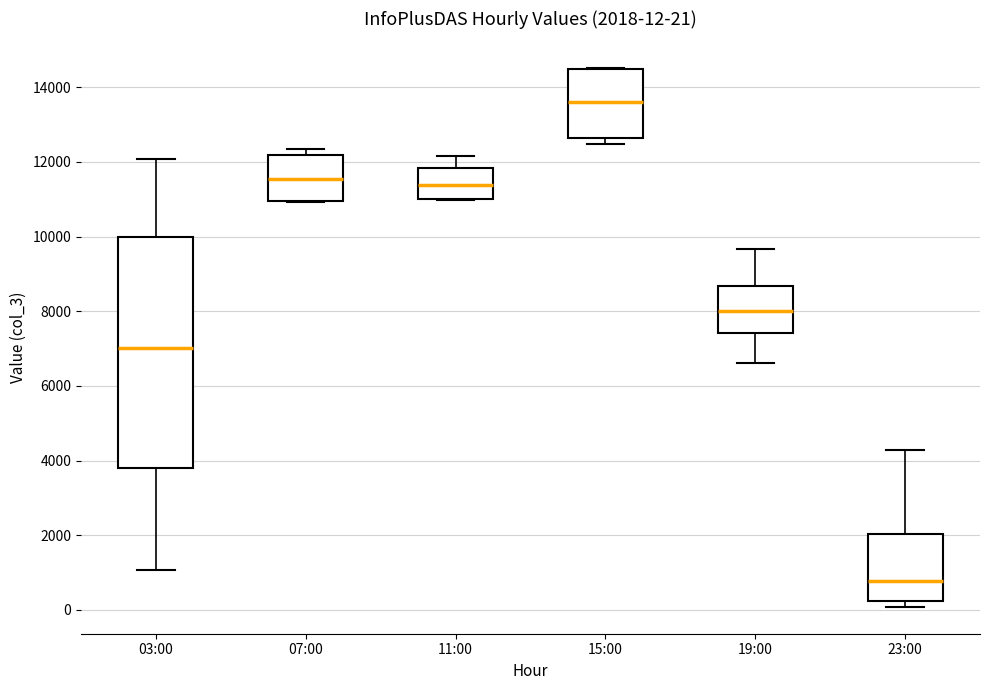

Comparing the boxes themselves (not the whiskers), which one is the tallest?

03:00